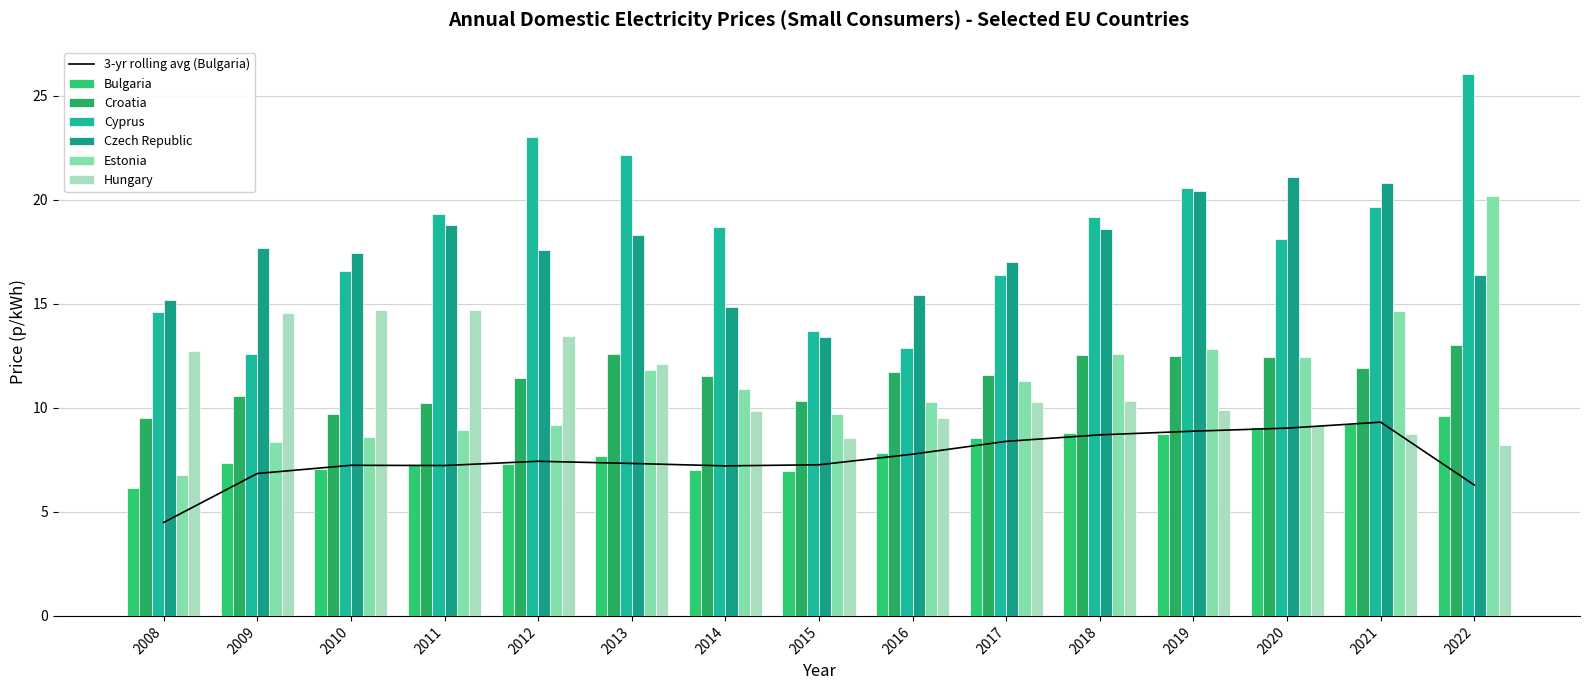

At how many categories does at least one series exceed 11?

15